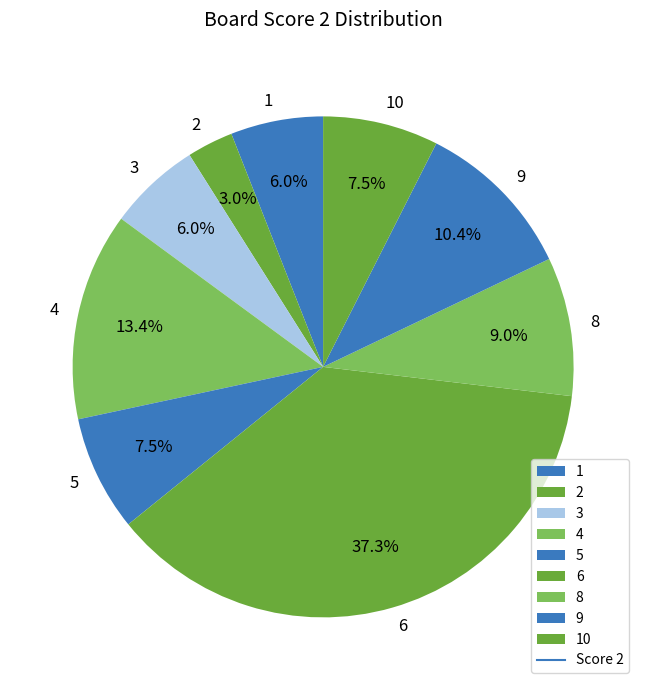

What is the ratio of the value at 1 to the value at 8?

0.7